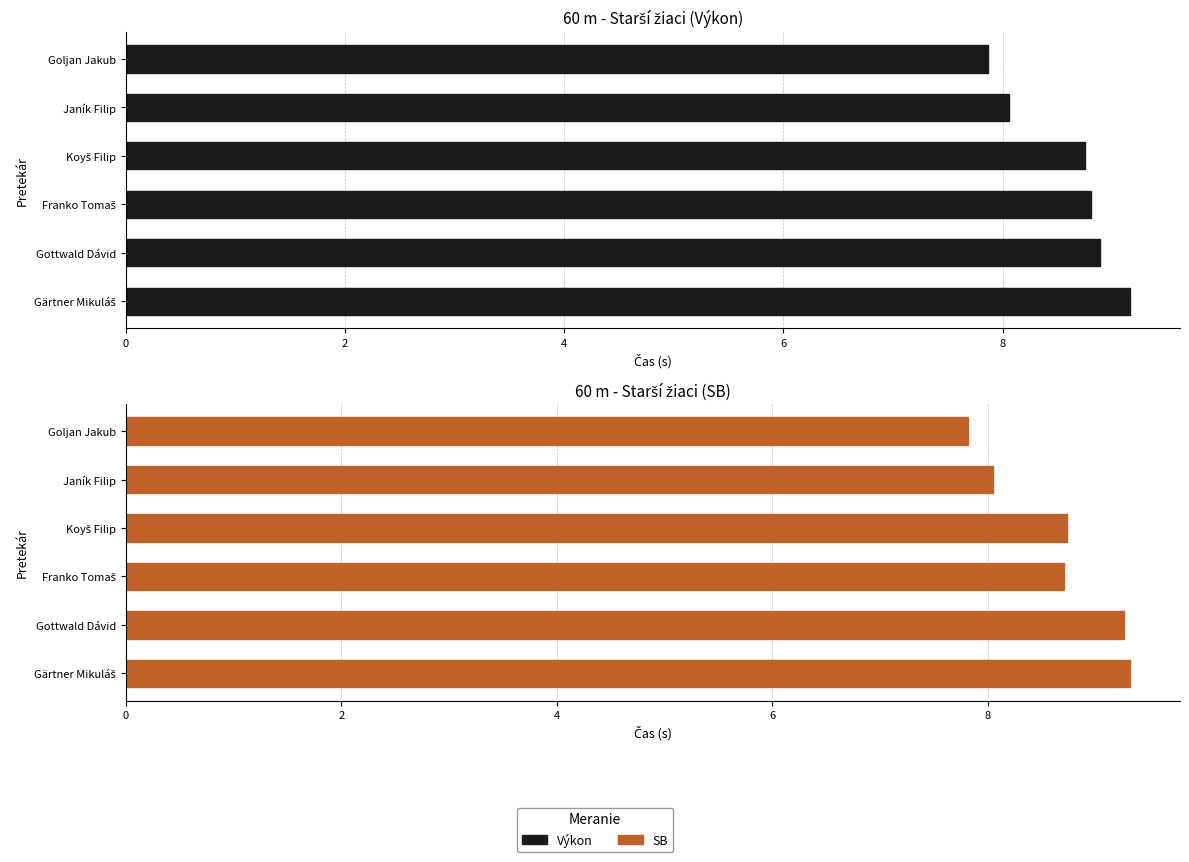

At Janík Filip, list the series in order from smallest to largest.

SB, Výkon